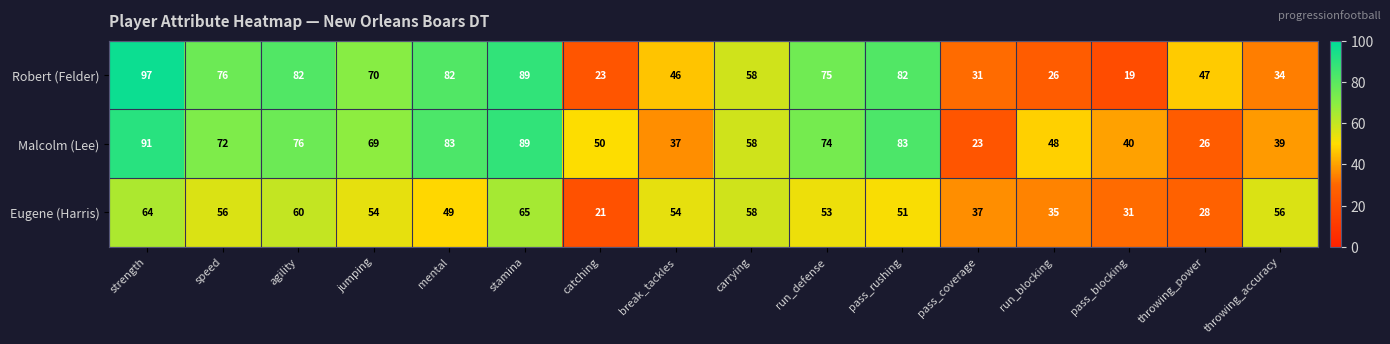

List the series in order of their peak value, highest first.

Robert (Felder), Malcolm (Lee), Eugene (Harris)